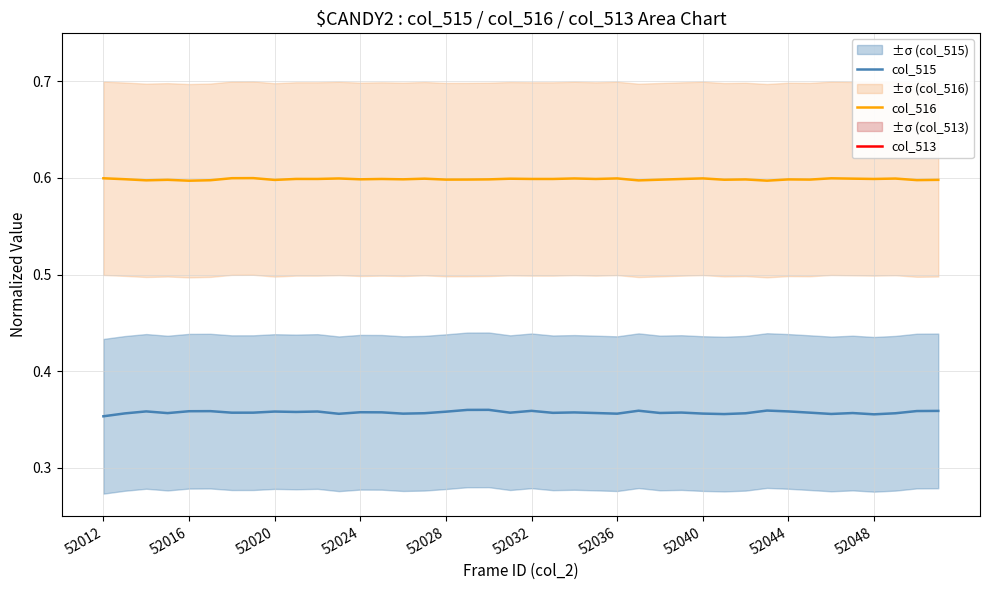

What is the value of the col_515 point at the 25th from the left?

0.4